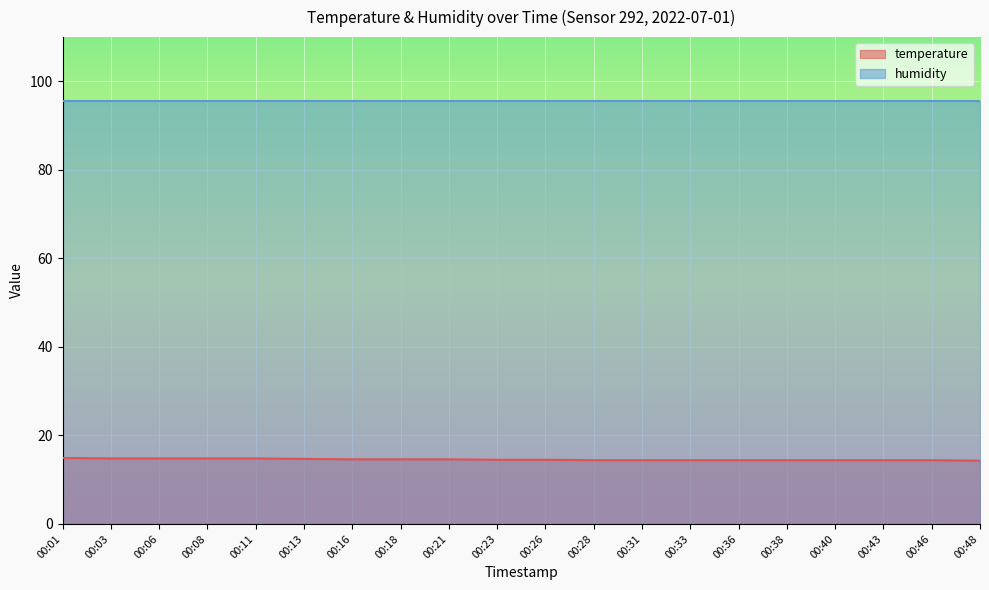

What is the value of the 20th point from the left?

14.3